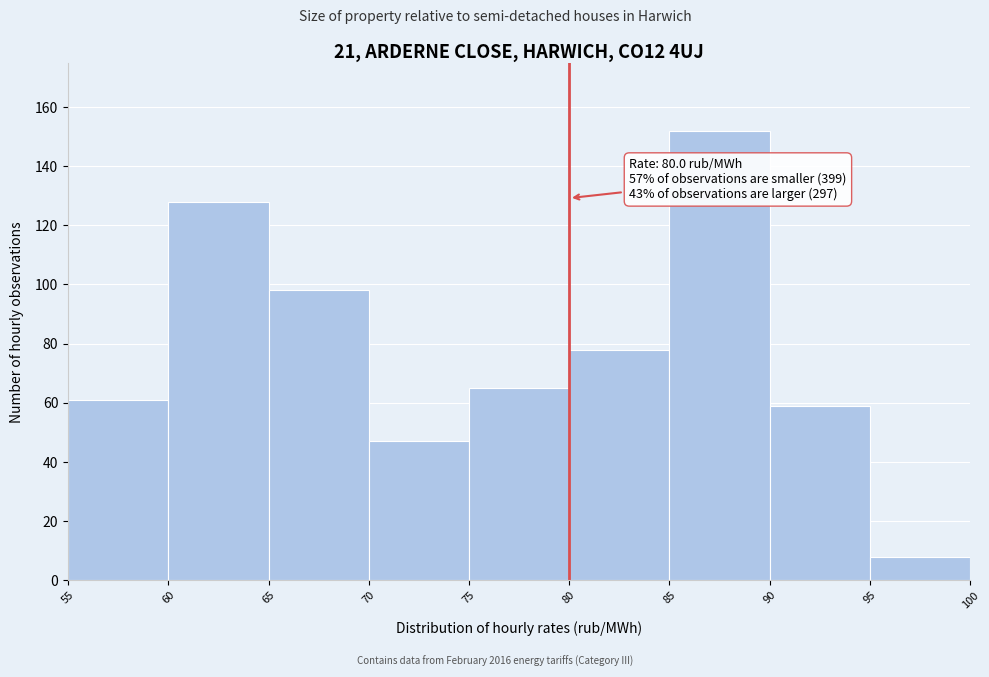

Which range on the x-axis has the tallest bar?

85 to 90